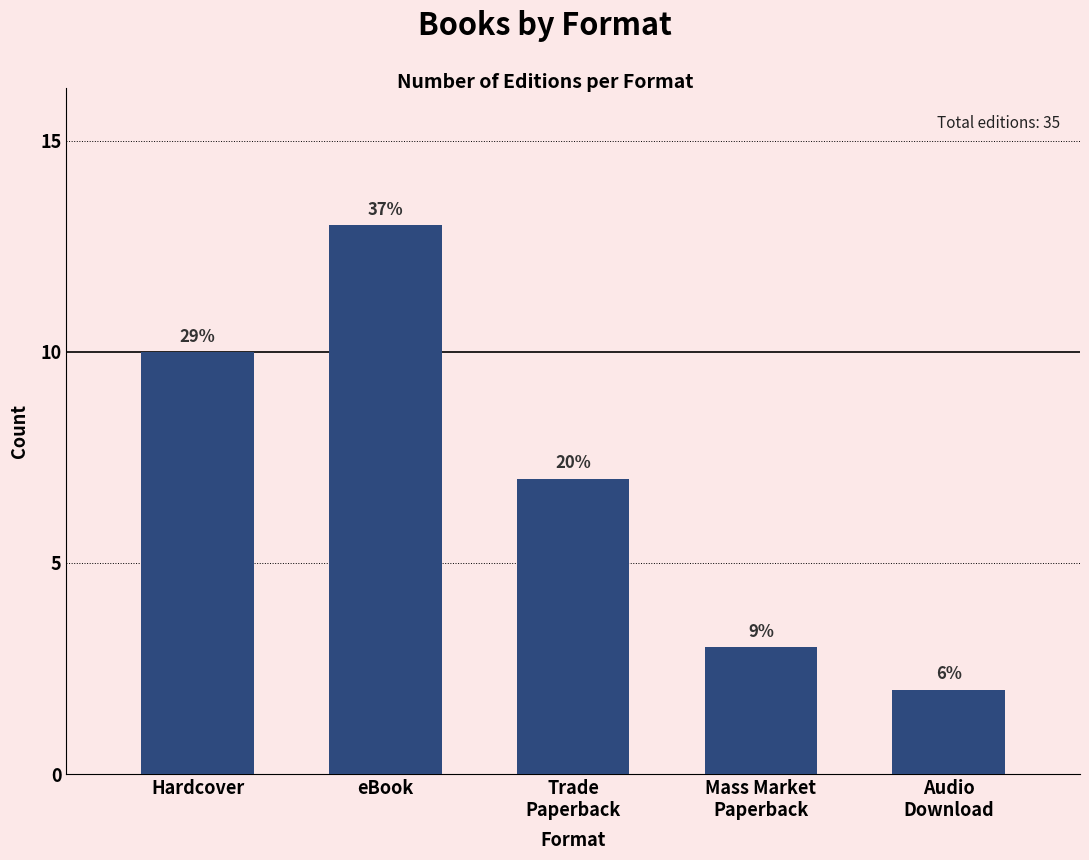

Rank the categories by value from lowest to highest.

Audio
Download, Mass Market
Paperback, Trade
Paperback, Hardcover, eBook